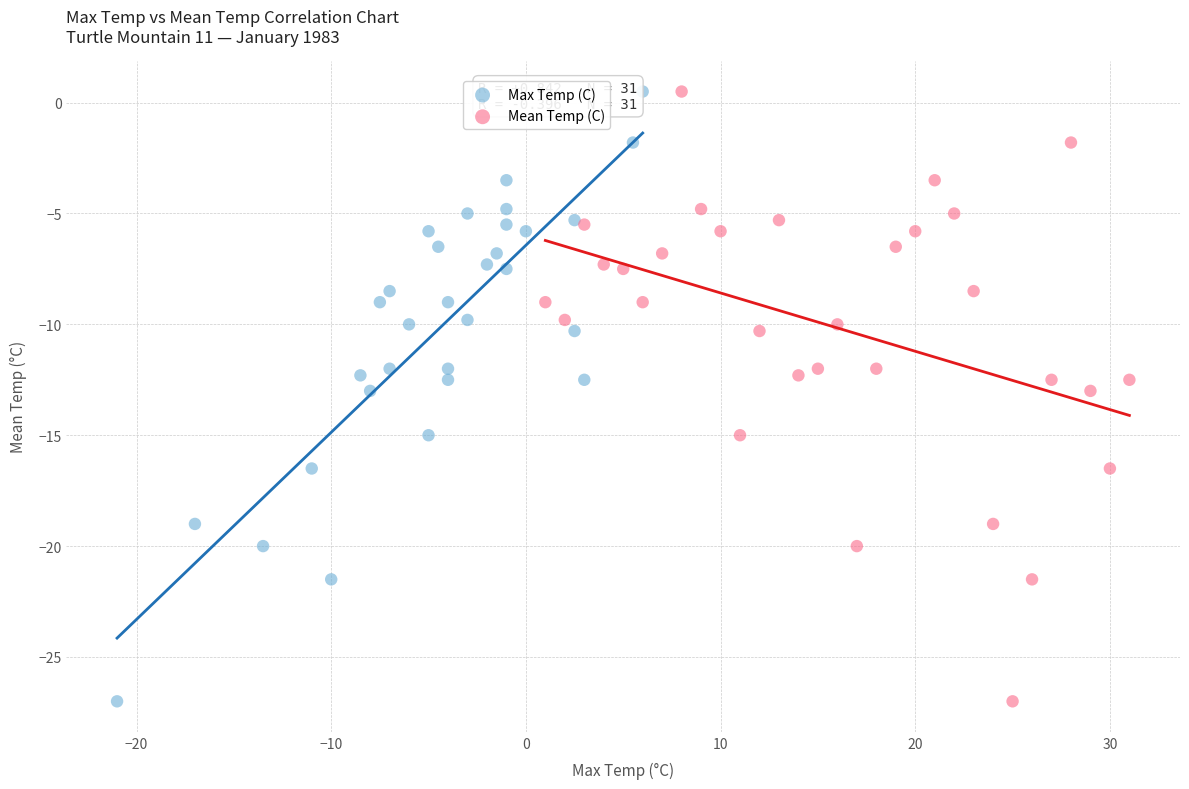

What are all the series names shown in the legend?

Max Temp (C), Mean Temp (C)